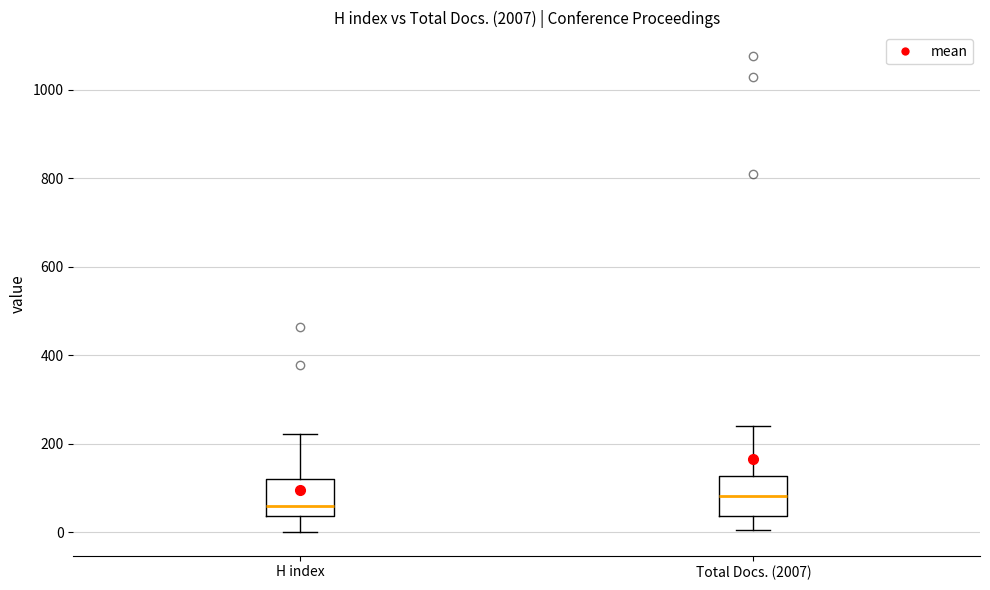

Where is the upper edge of the box for H index on the y-axis? The values are not printed on the chart, so give them approximately, as read against the axis.

120